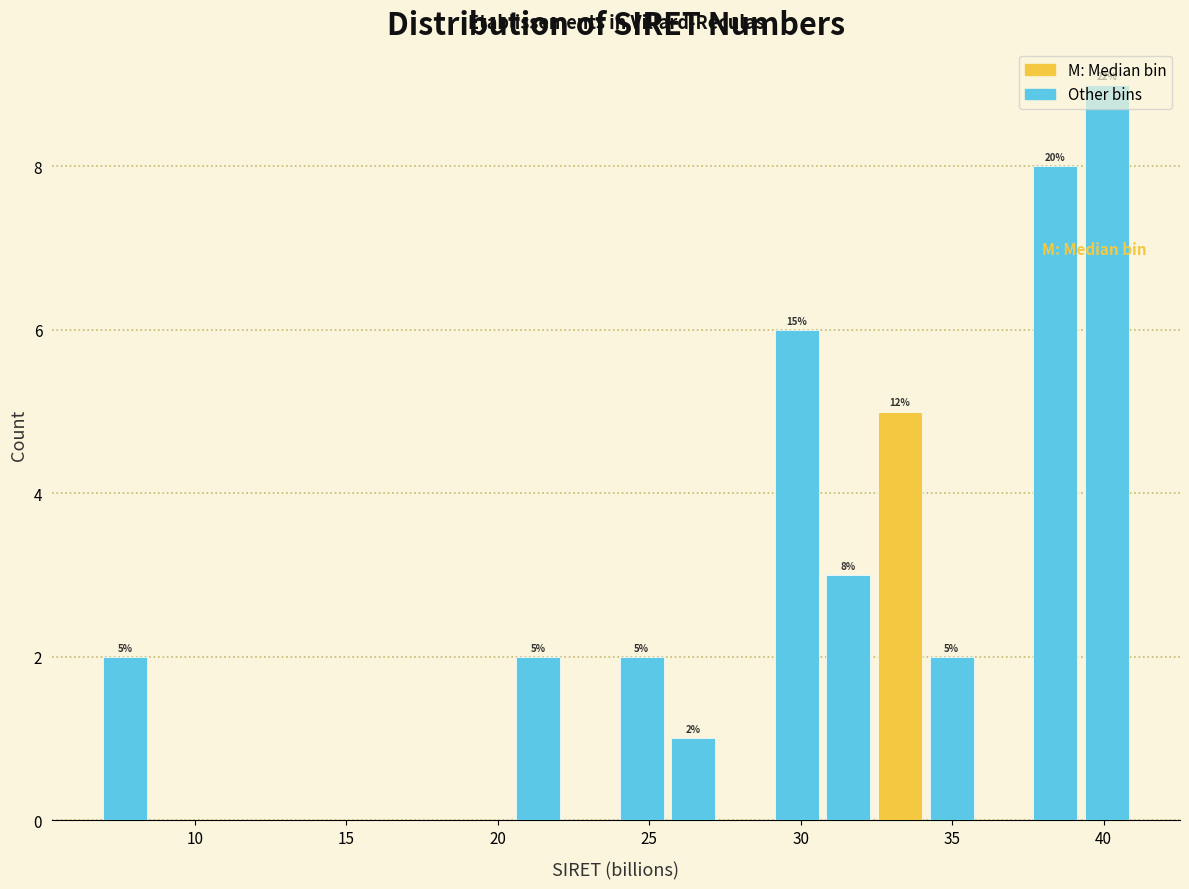

Around what value on the x-axis is the tallest bar? Give the approximate position of its centre, as read against the axis.

40.0